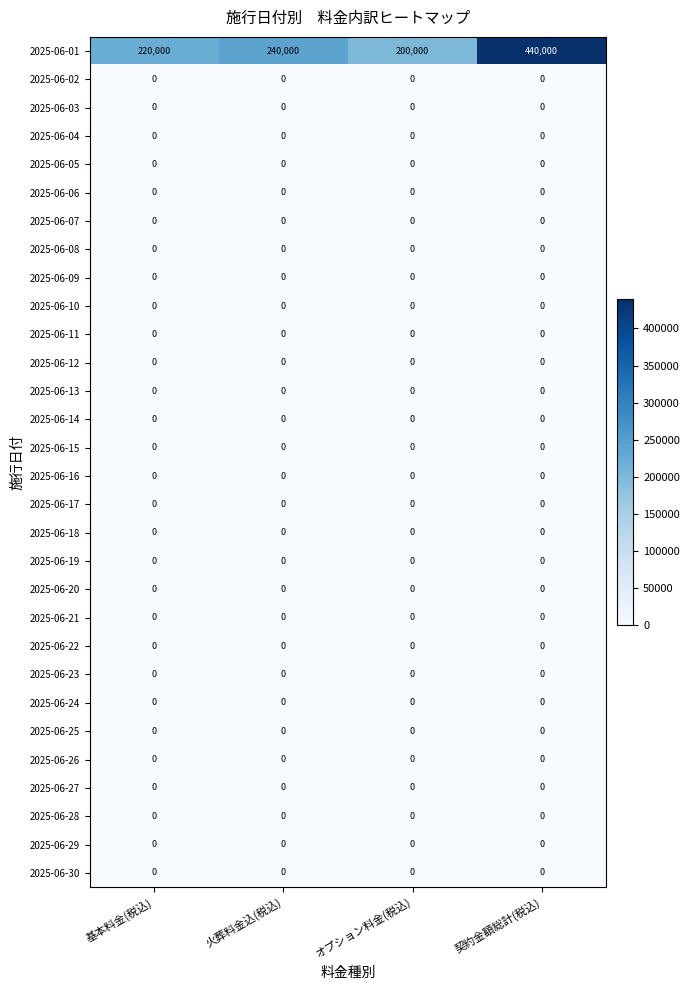

What is the total value across all series at 基本料金(税込)?

220000